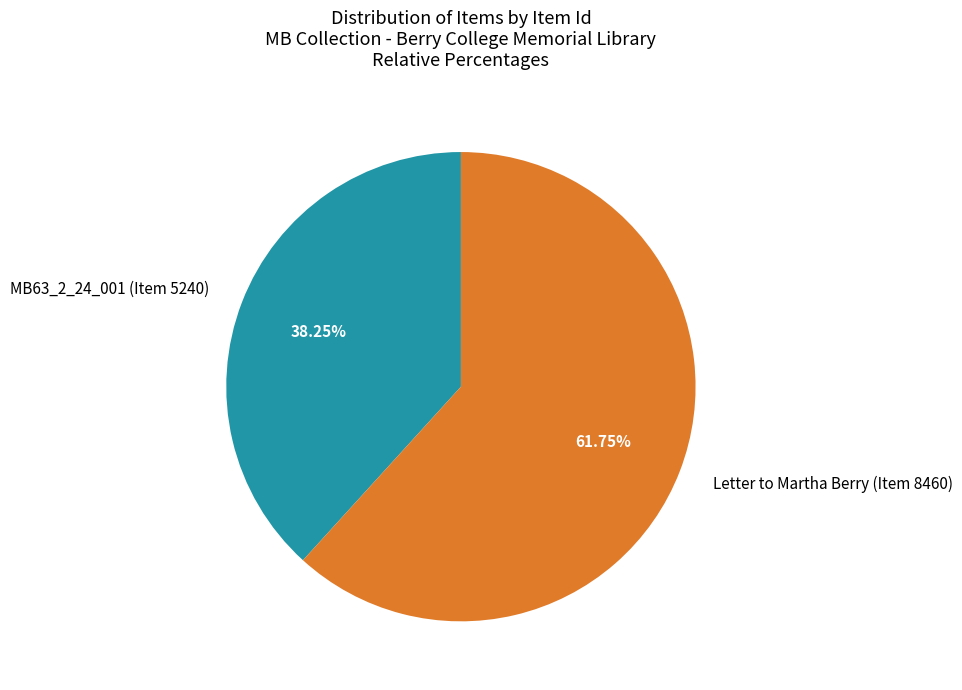

True or false: MB63_2_24_001 (Item 5240) accounts for 38% of the total.

True